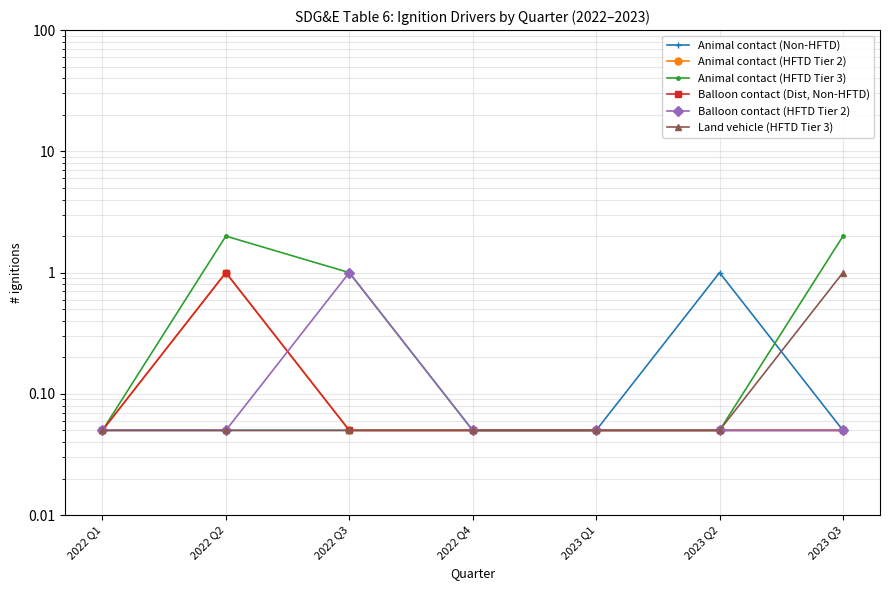

Which category has the highest value in the Animal contact (HFTD Tier 3) series?

2022 Q2